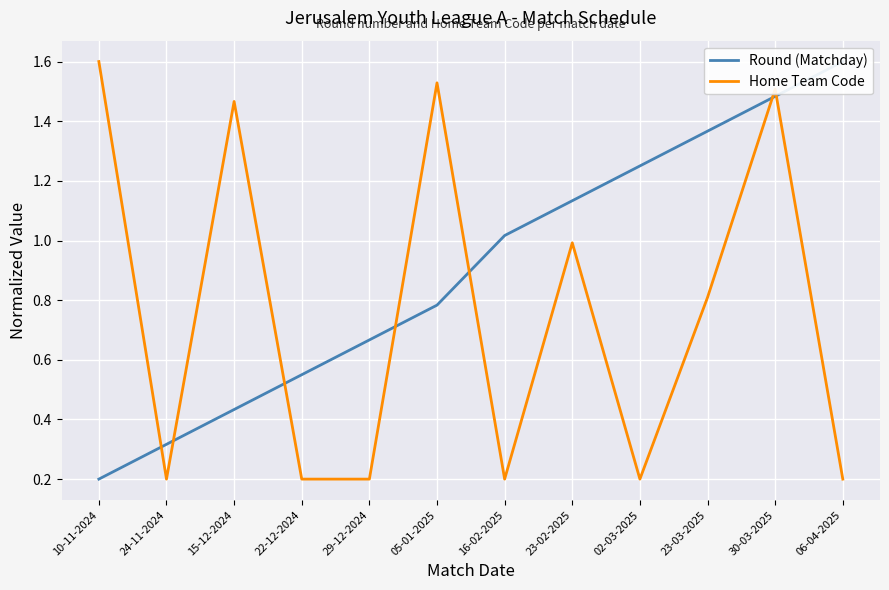

True or false: Home Team Code and Round (Matchday) intersect in this chart.

True